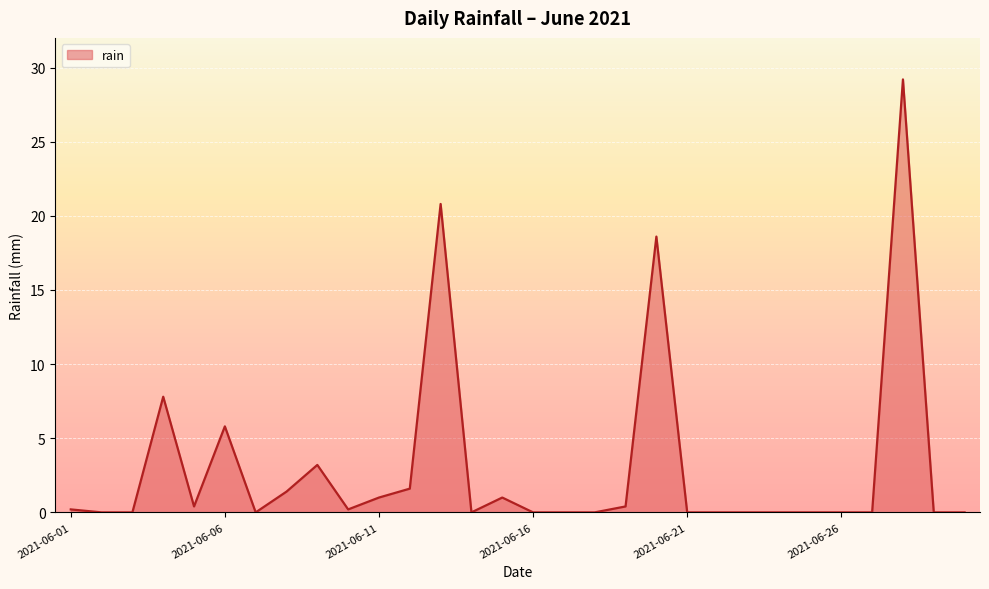

Does the chart have visible grid lines?

Yes